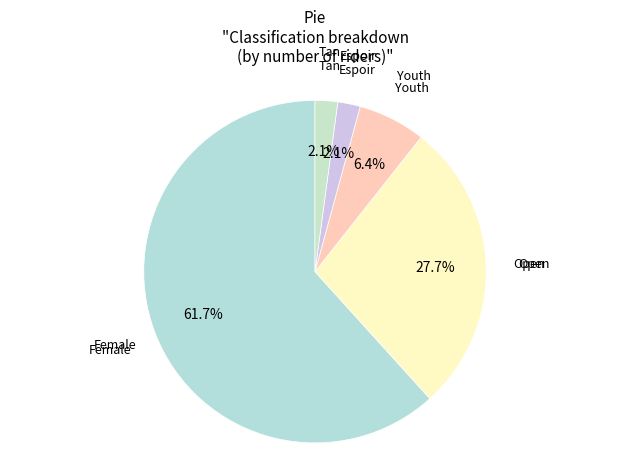

Does any single category account for the majority?

Yes